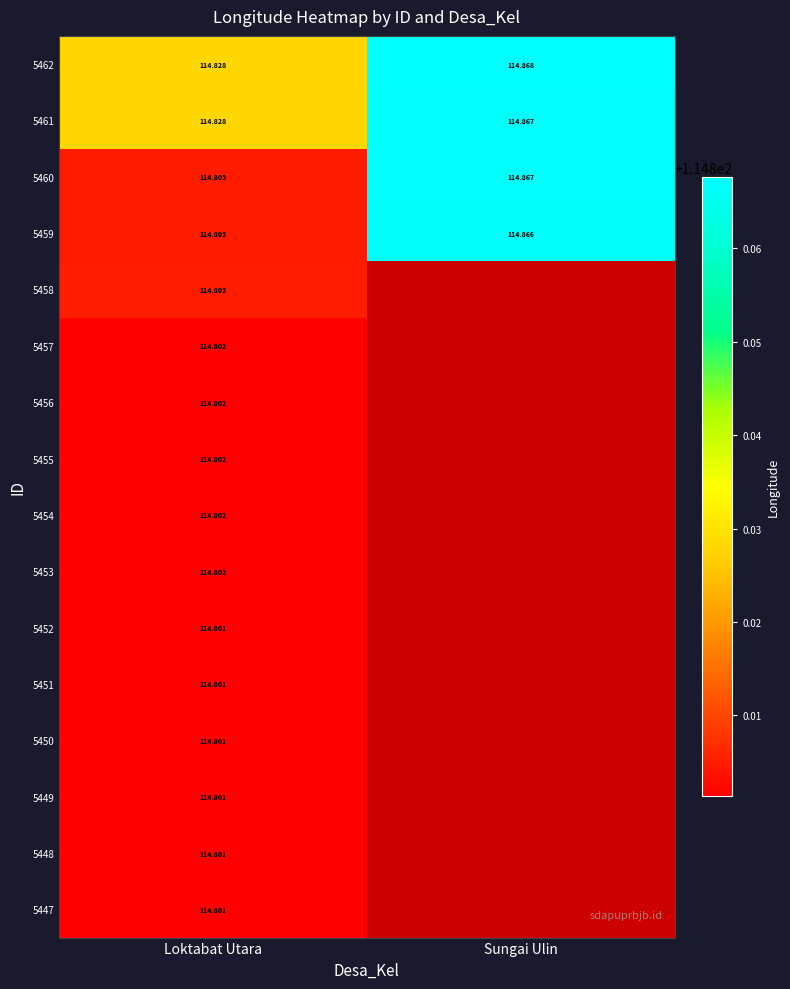

Is the value of 5456 at Loktabat Utara greater than the value of 5462 at Loktabat Utara?

No